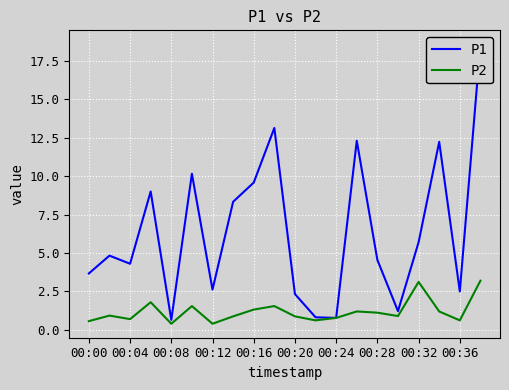

At 00:00, list the series in order from smallest to largest.

P2, P1